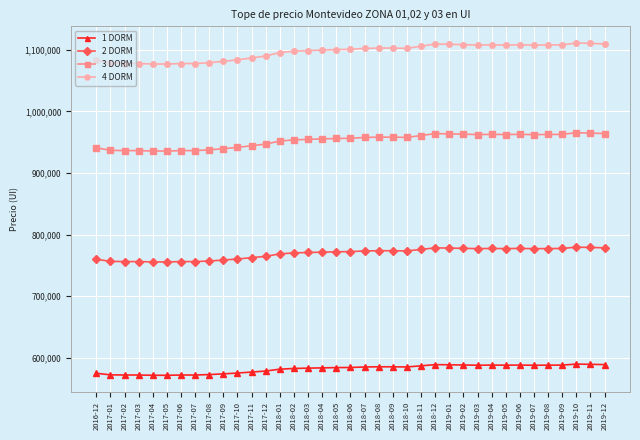

True or false: 3 DORM has more than 2 points higher than both neighbors.

True